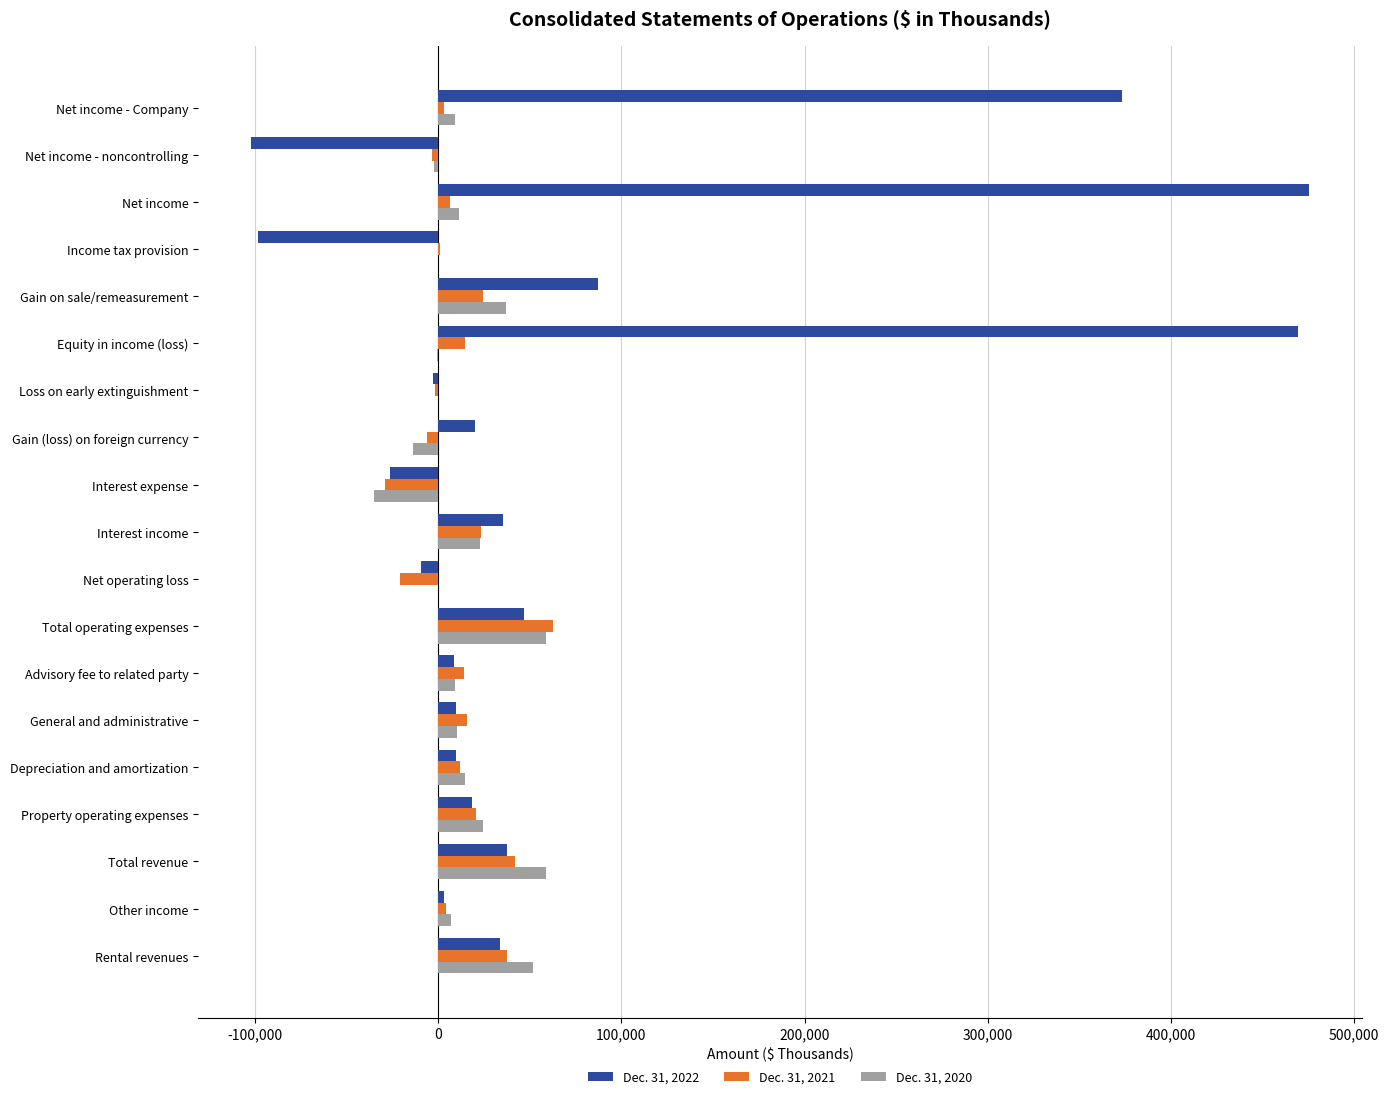

Is it true that Dec. 31, 2020 equals 51909 at Rental revenues?

True